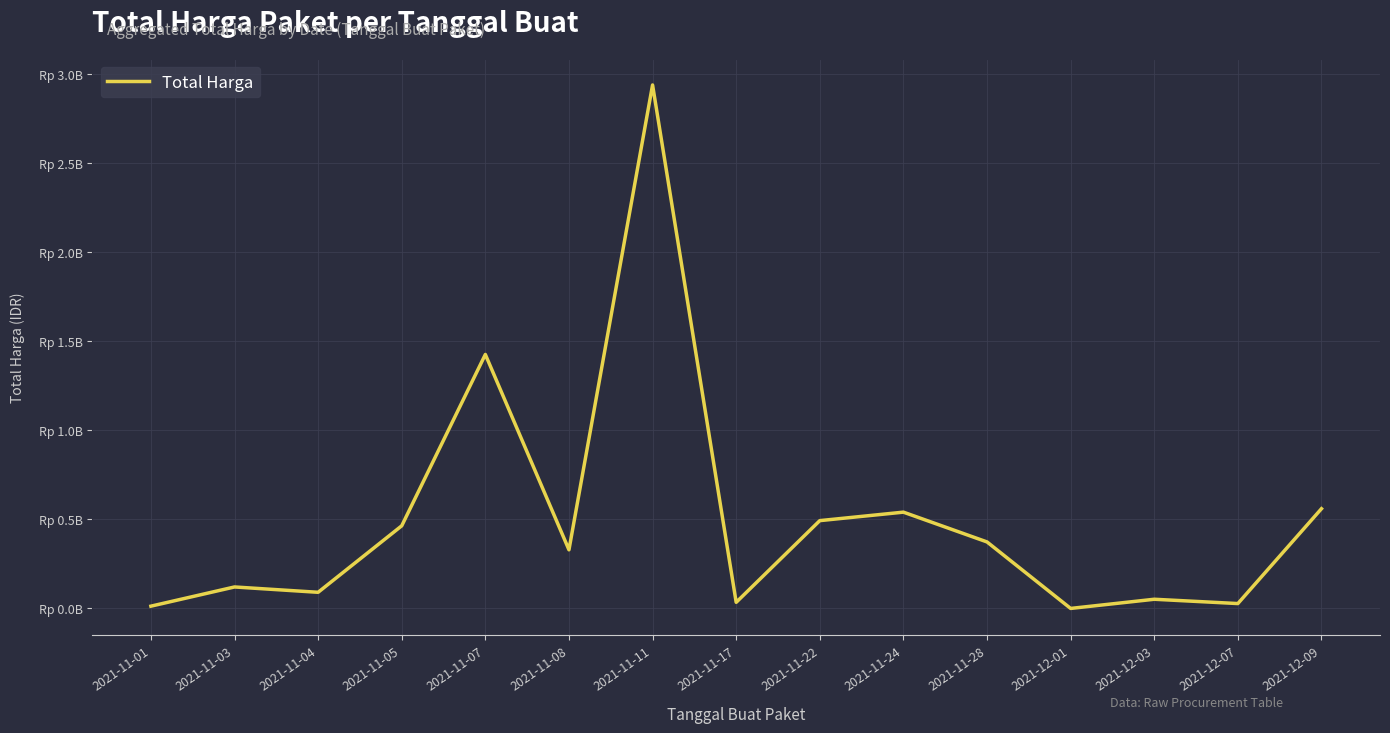

At which label does the data first exceed 329124000?

2021-11-05